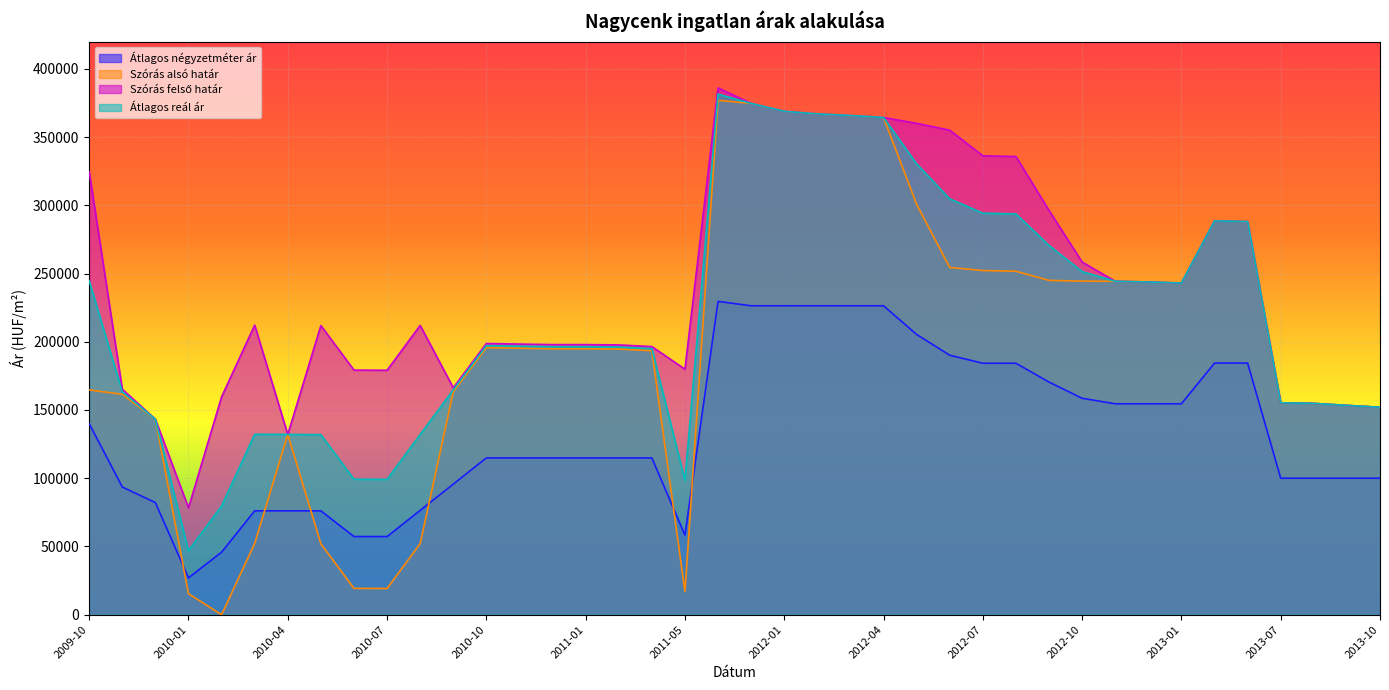

At which label does Szórás alsó határ reach its minimum?

2010-02